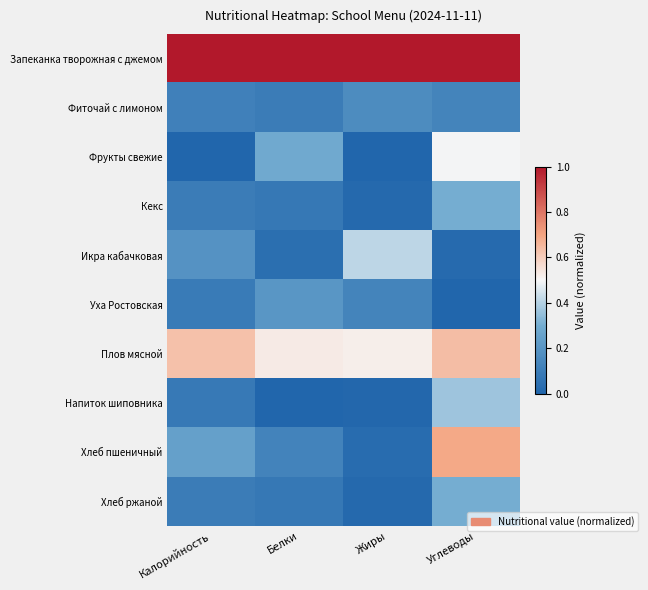

Count the number of categories in the chart.

4